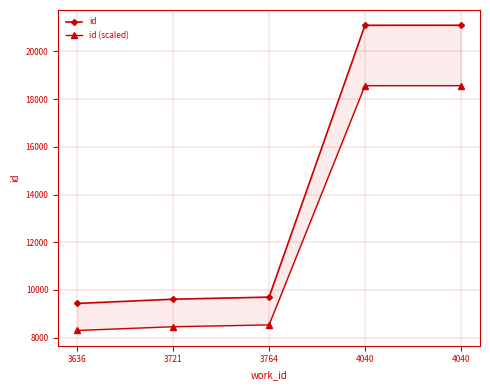

True or false: id has a value of 16618.6 at 3764.

False